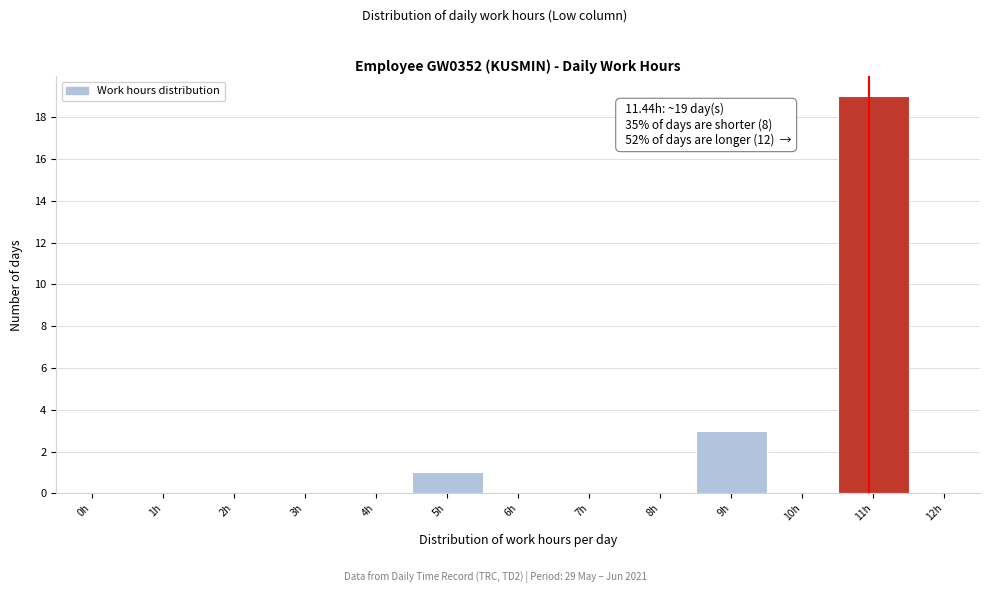

Reading left to right, transcribe all the data shown in this chart.

0h=0	1h=0	2h=0	3h=0	4h=0	5h=1	6h=0	7h=0	8h=0	9h=3	10h=0	11h=19	12h=0